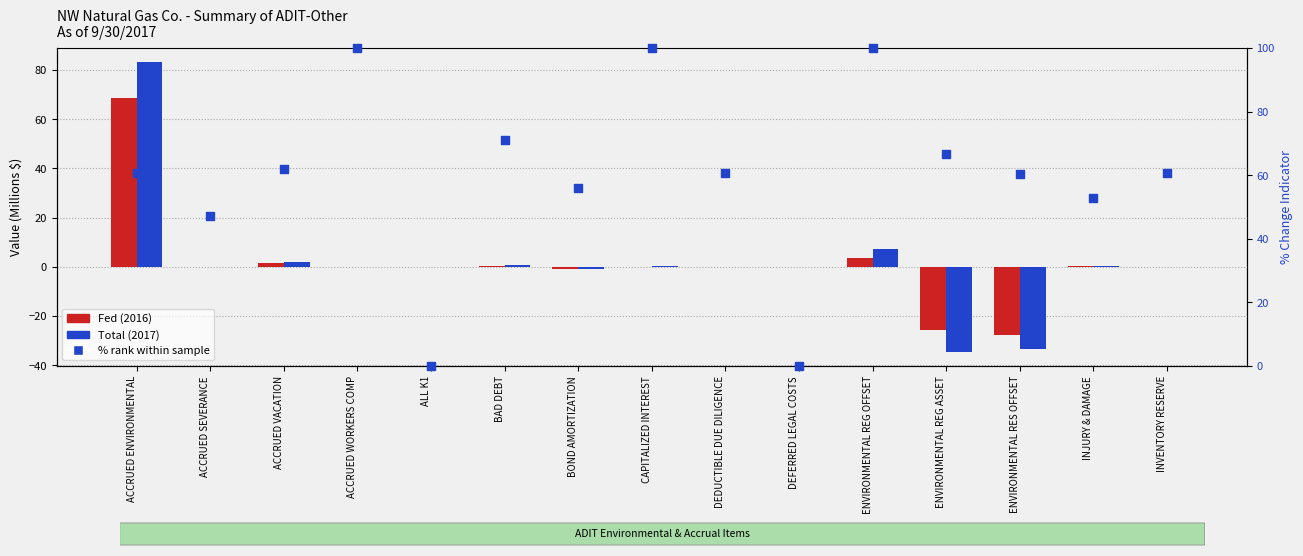

Which series has the widest spread of Y values?

Total (2017)